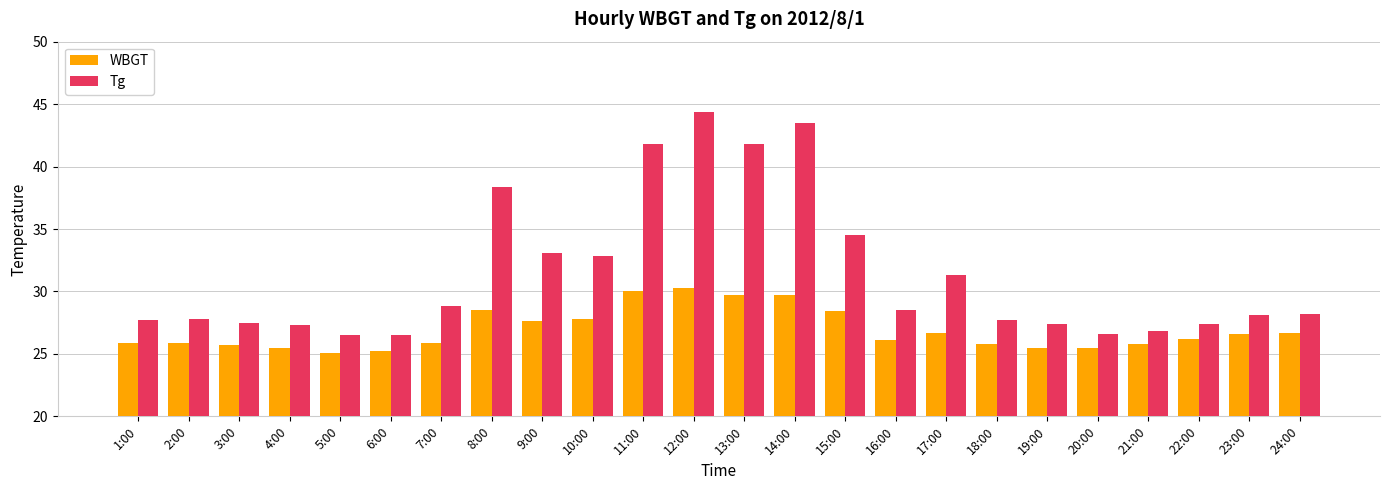

Is it true that WBGT equals 16.4 at 21:00?

False